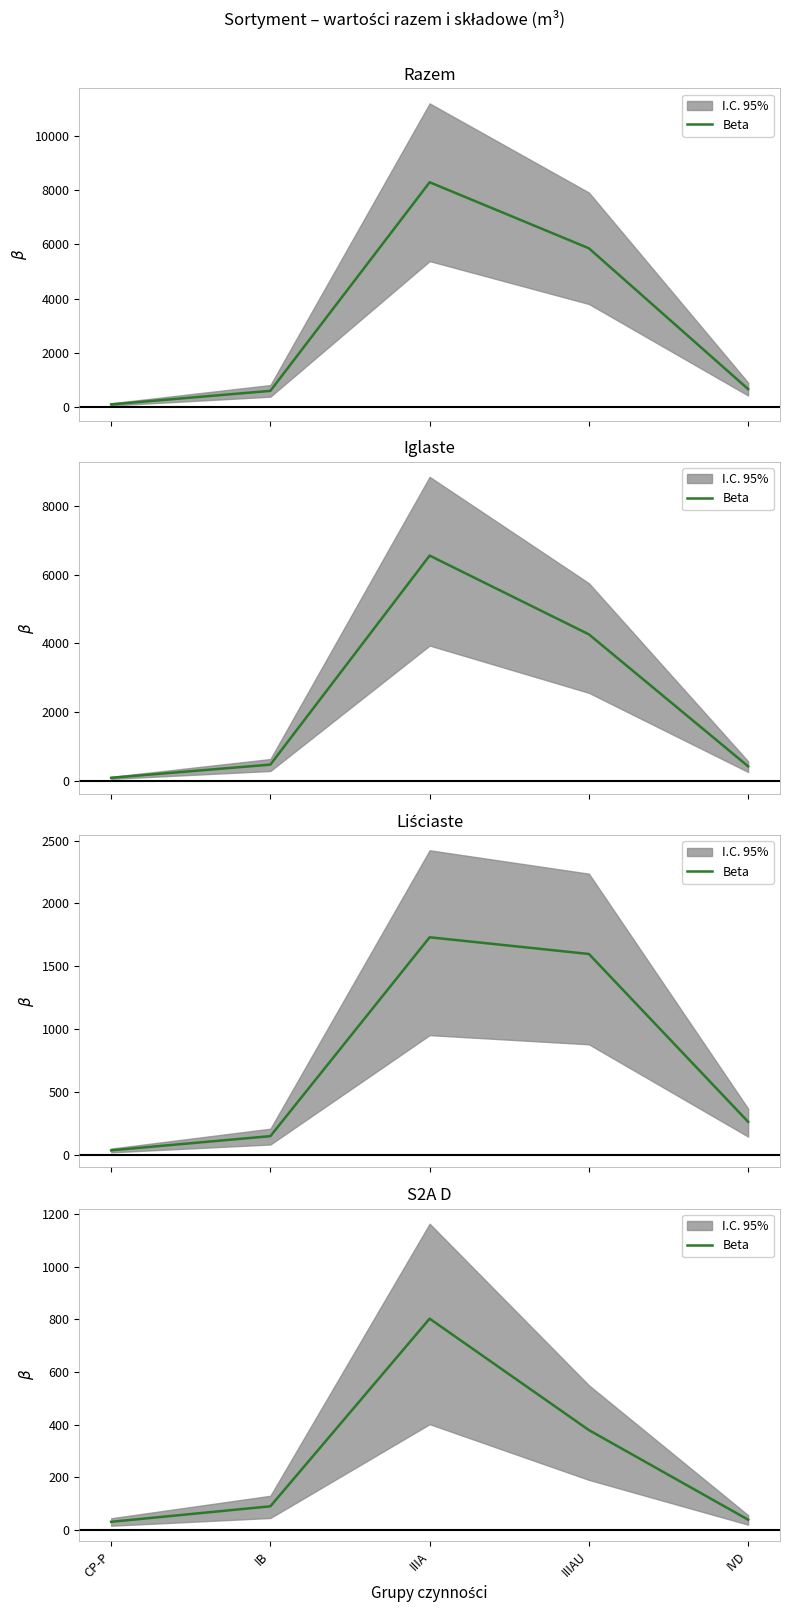

Reading left to right, list all the values displayed in this chart.

CP-P=30	IB=89	IIIA=803	IIIAU=379	IVD=38